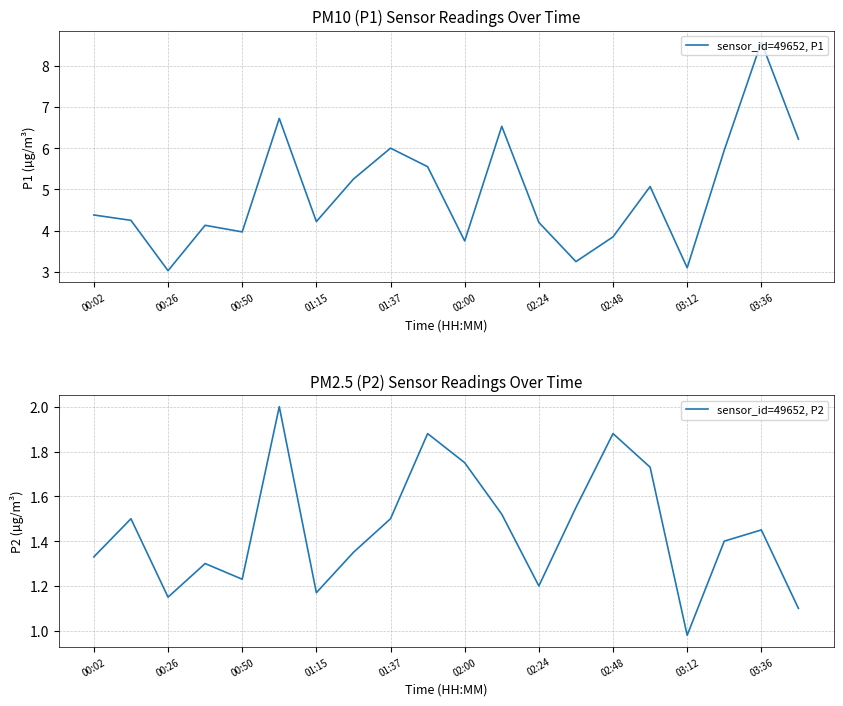

What is the greatest value displayed?

8.6